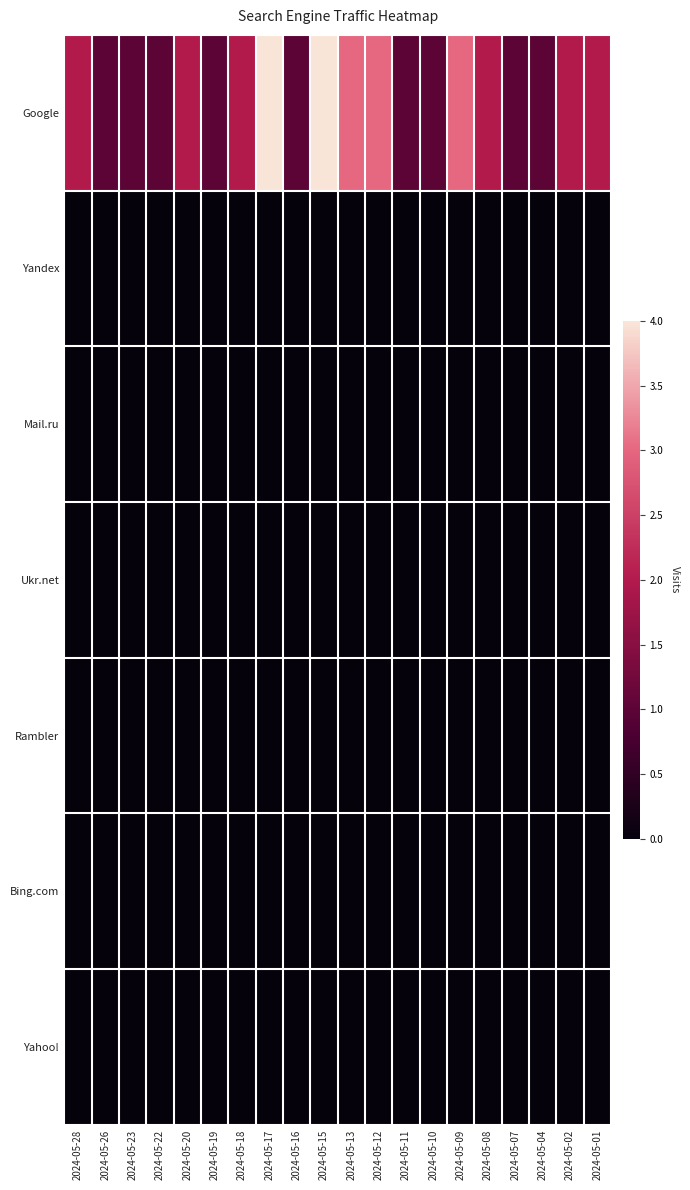

List the series in order of their peak value, highest first.

Google, Yandex, Mail.ru, Ukr.net, Rambler, Bing.com, Yahoo!